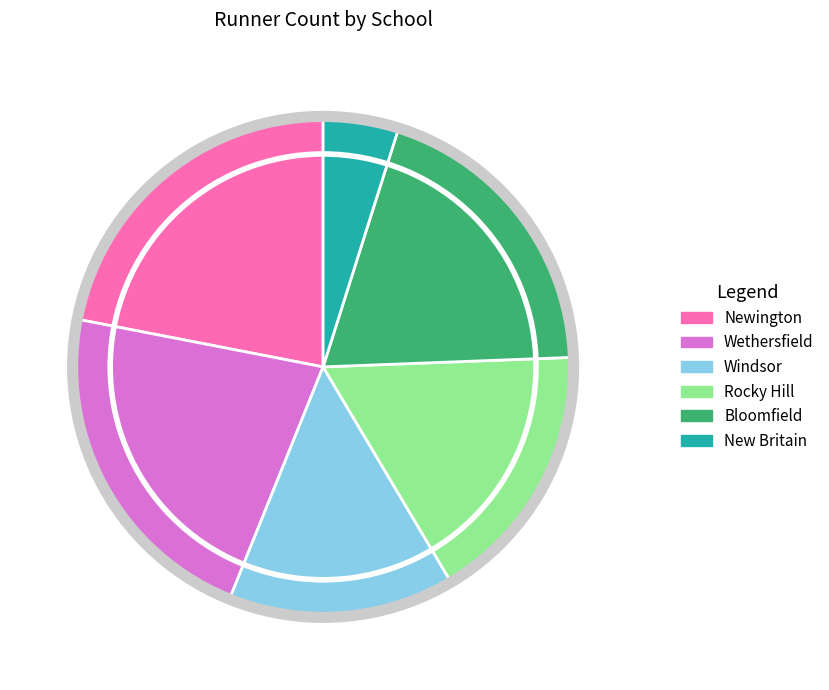

Is it true that Newington is 14% of the pie?

False